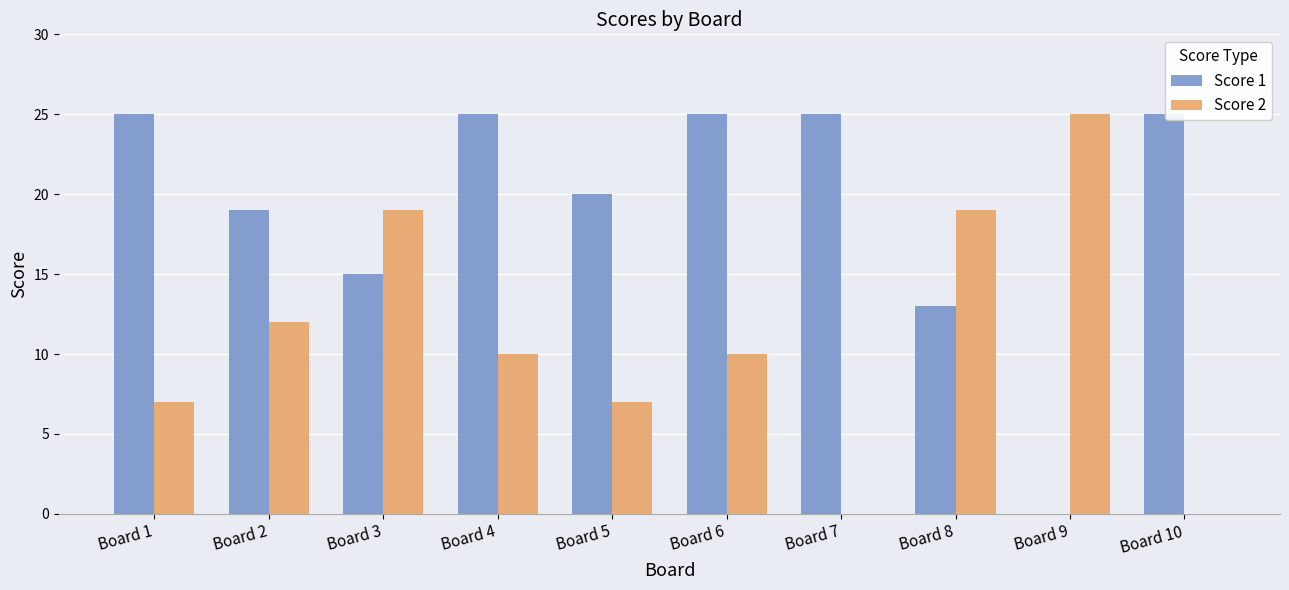

Is the value of Score 1 at Board 1 greater than the value of Score 2 at Board 2?

Yes